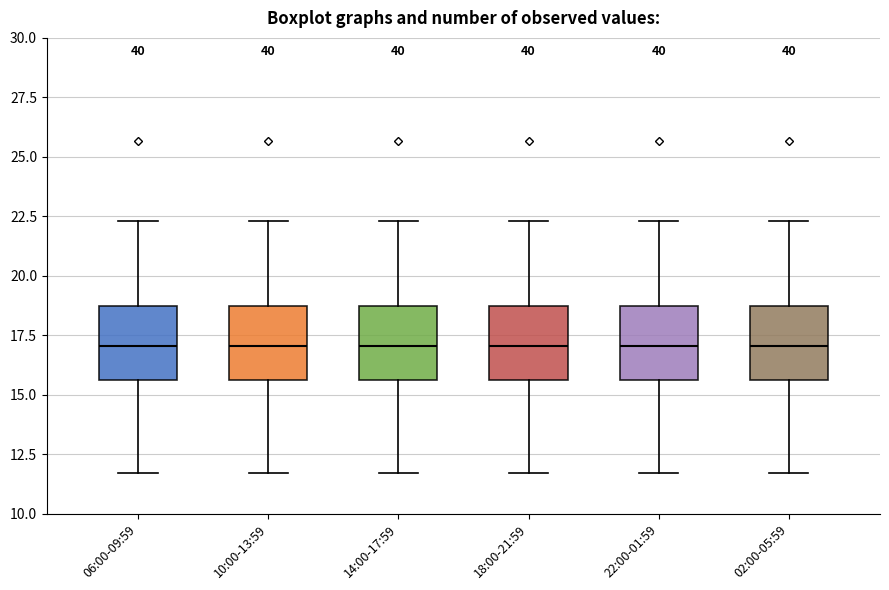

Where does the median line of the box for 14:00-17:59 sit on the y-axis? The values are not printed on the chart, so give them approximately, as read against the axis.

17.0